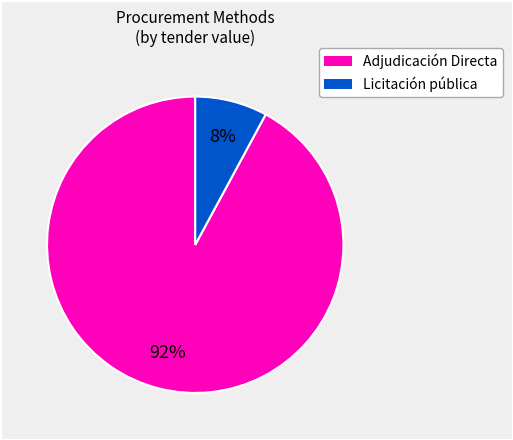

To the nearest percent, what is the average slice percentage?

50%